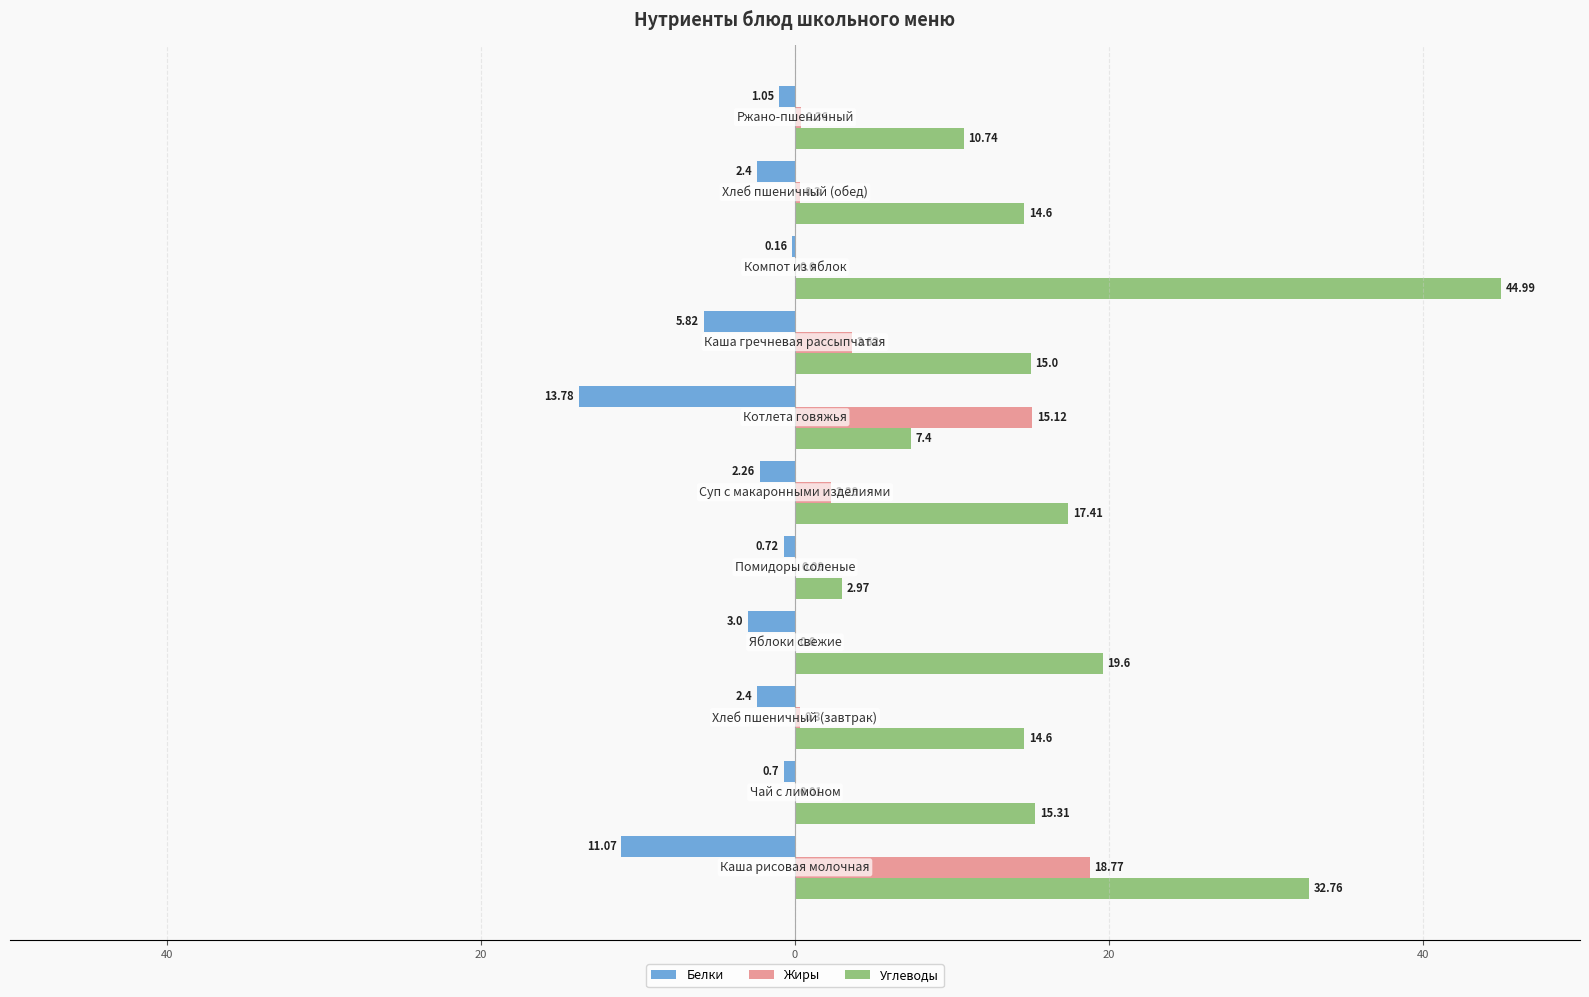

What are all the series names shown in the legend?

Белки, Жиры, Углеводы